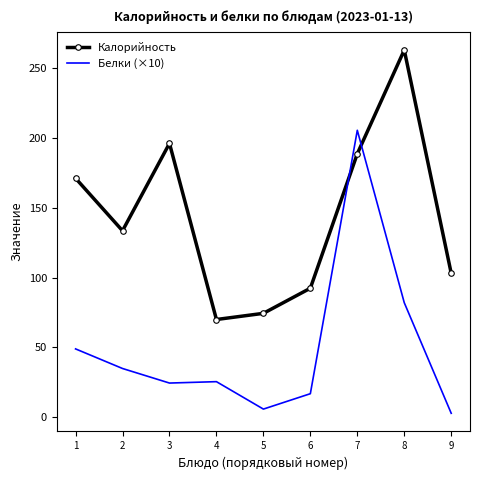

The value of Белки (×10) at 8 is 126.0. True or false?

False